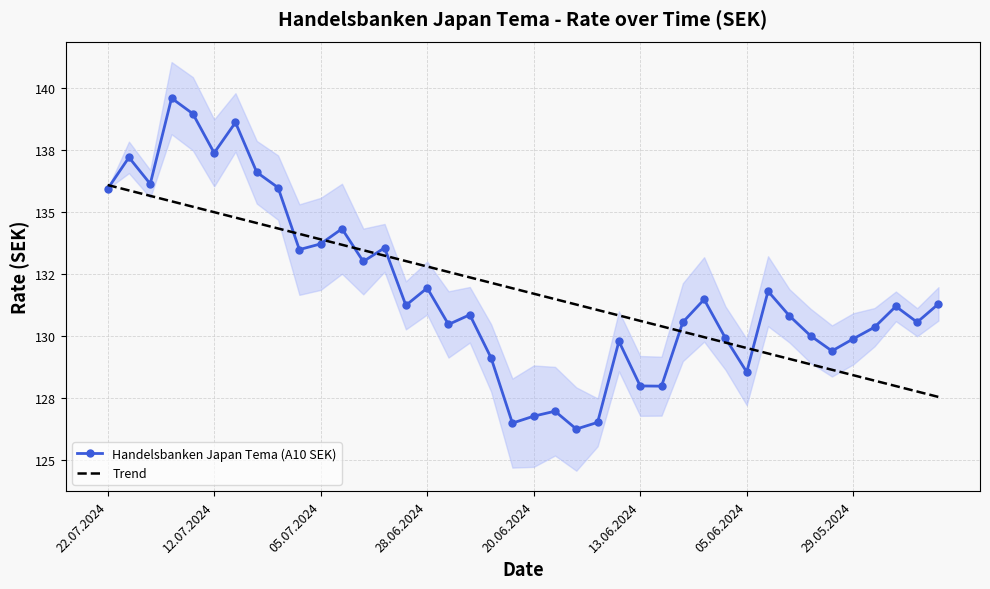

What is the value of the Trend point at the 5th from the left?

135.2